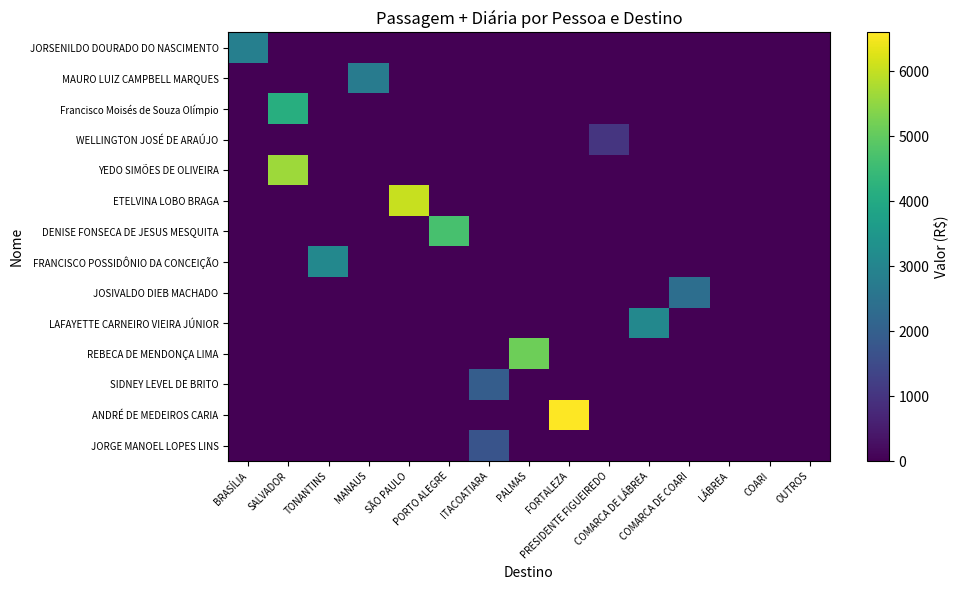

At LÁBREA, list the series in order from largest to smallest.

JORSENILDO DOURADO DO NASCIMENTO, MAURO LUIZ CAMPBELL MARQUES, Francisco Moisés de Souza Olímpio, WELLINGTON JOSÉ DE ARAÚJO, YEDO SIMÕES DE OLIVEIRA, ETELVINA LOBO BRAGA, DENISE FONSECA DE JESUS MESQUITA, FRANCISCO POSSIDÔNIO DA CONCEIÇÃO, JOSIVALDO DIEB MACHADO, LAFAYETTE CARNEIRO VIEIRA JÚNIOR, REBECA DE MENDONÇA LIMA, SIDNEY LEVEL DE BRITO, ANDRÉ DE MEDEIROS CARIA, JORGE MANOEL LOPES LINS